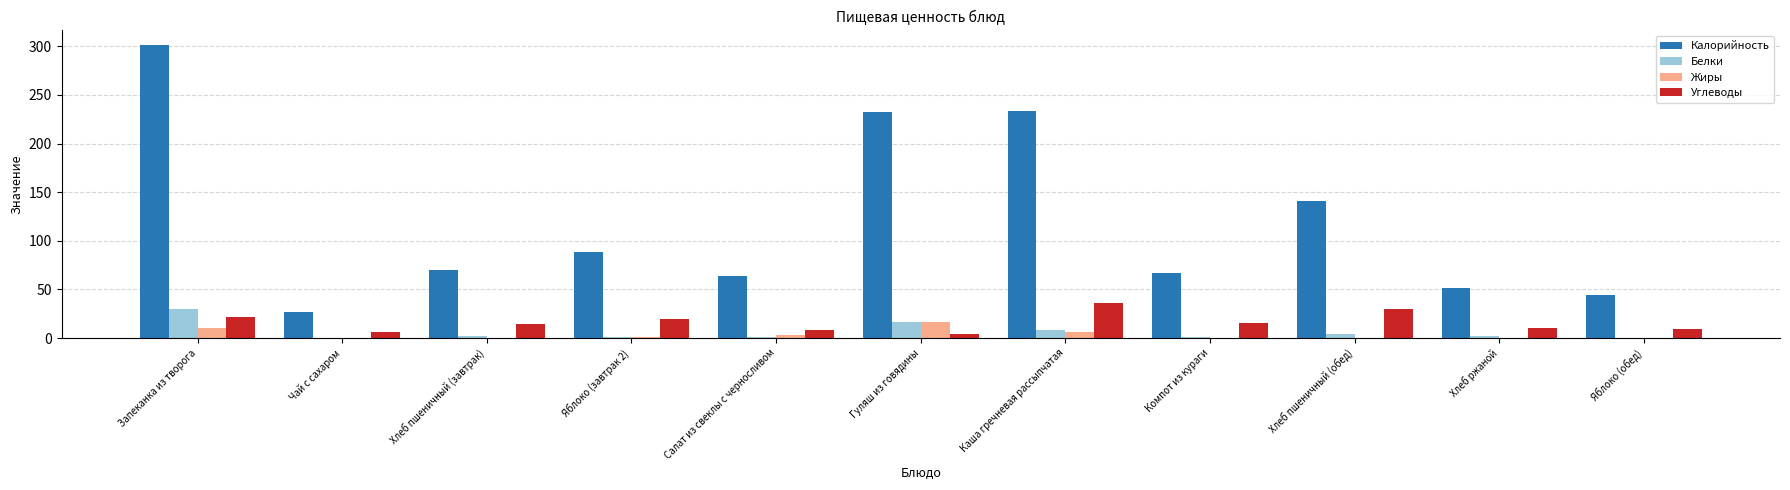

Which series has the widest spread of values?

Калорийность